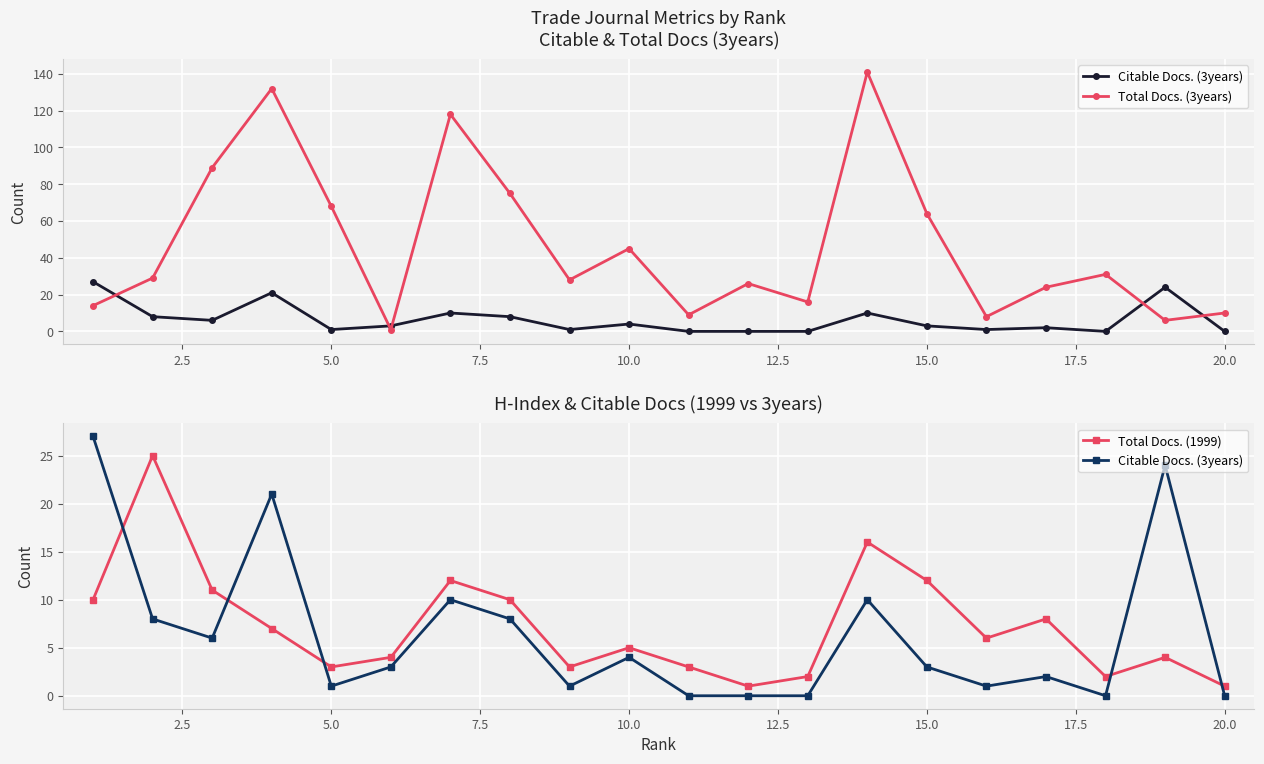

At how many categories does at least one series exceed 56?

7